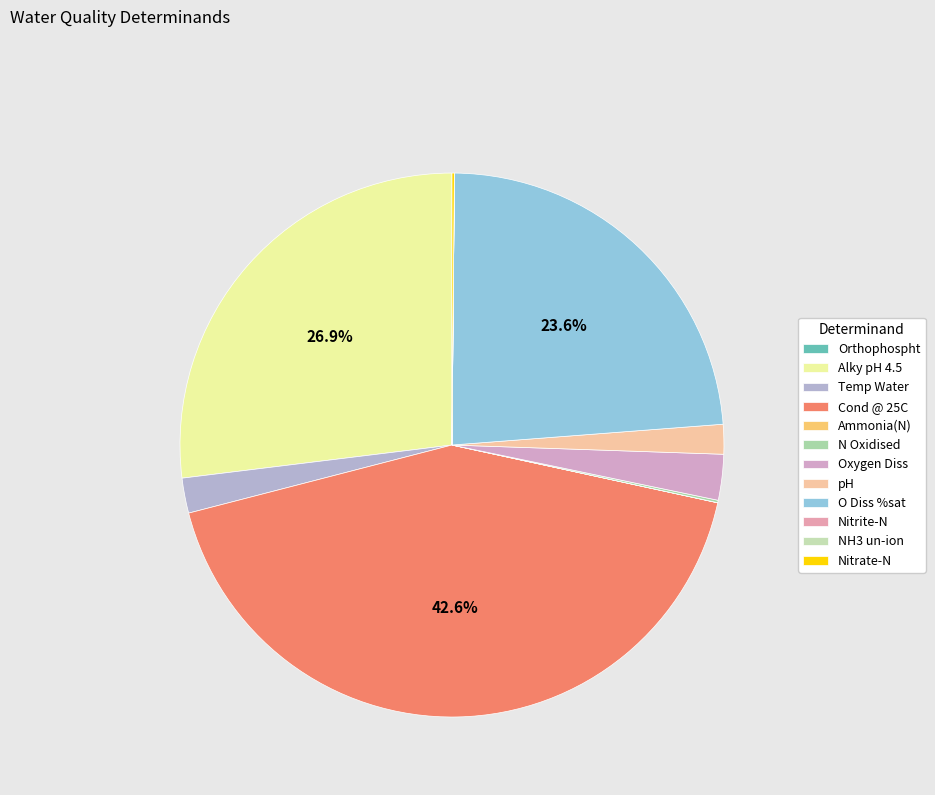

How many slices are in this pie chart?

12